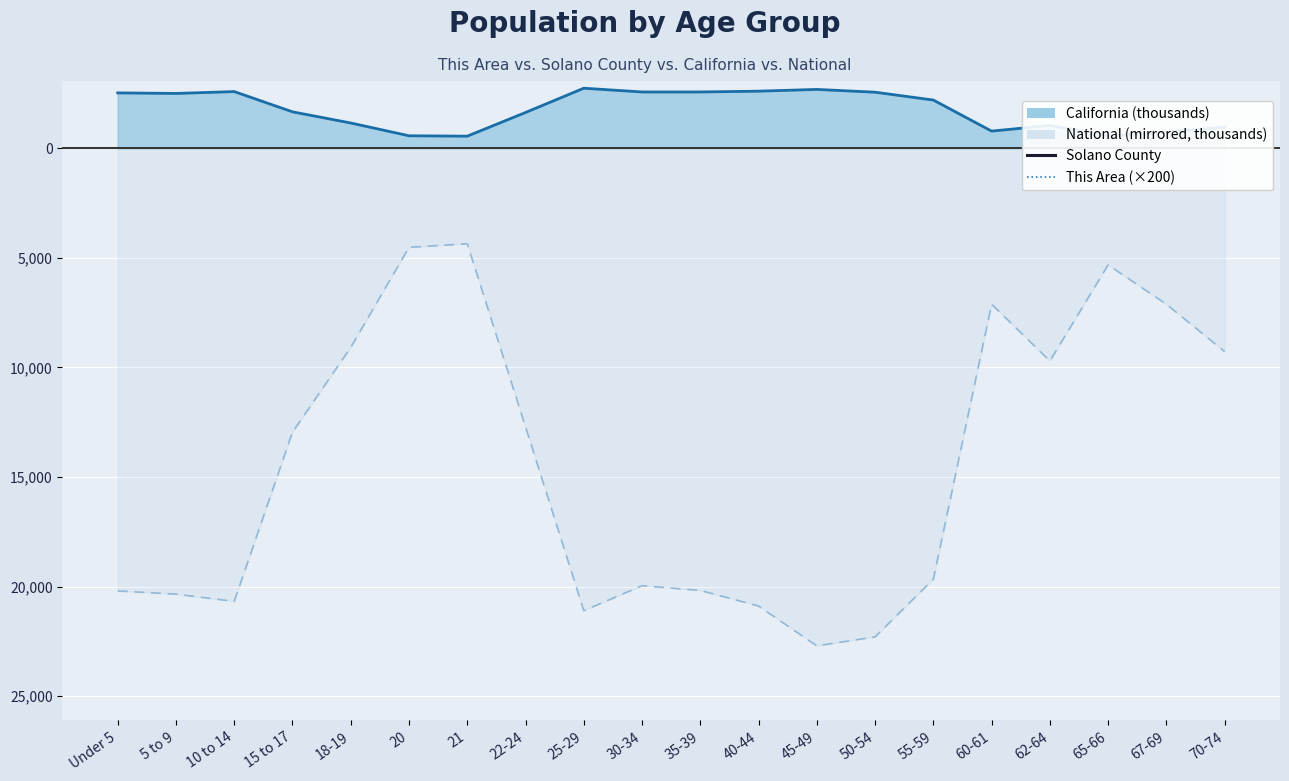

How many data points in Solano County are above 26318?

9